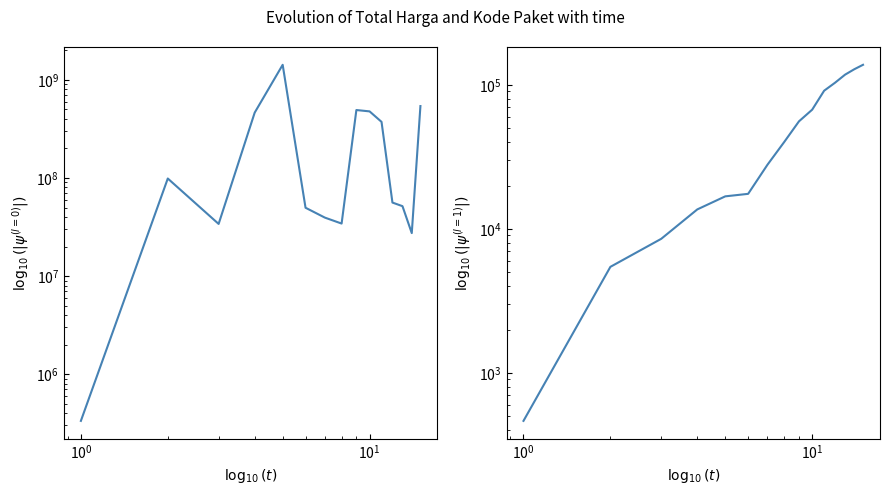

True or false: Total Harga and Kode Paket cross at least once.

False